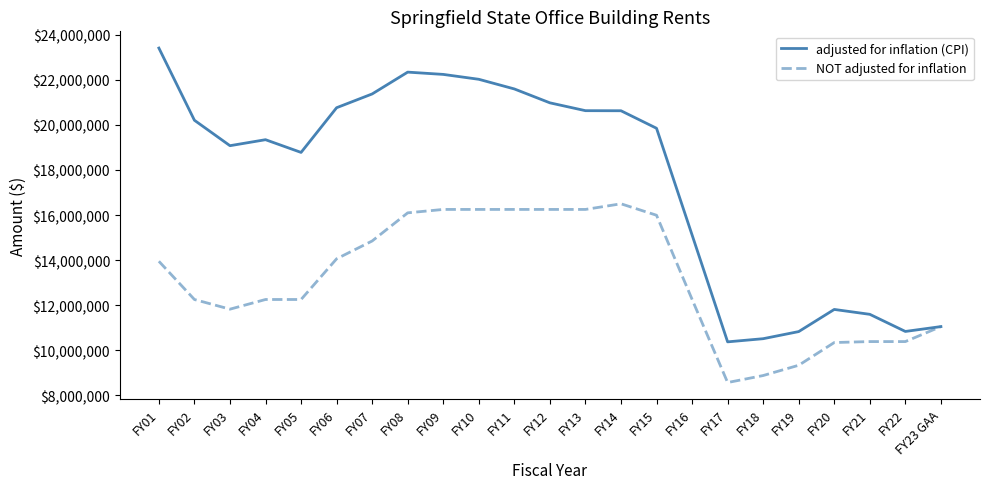

Which series has the largest total across all categories?

adjusted for inflation (CPI)